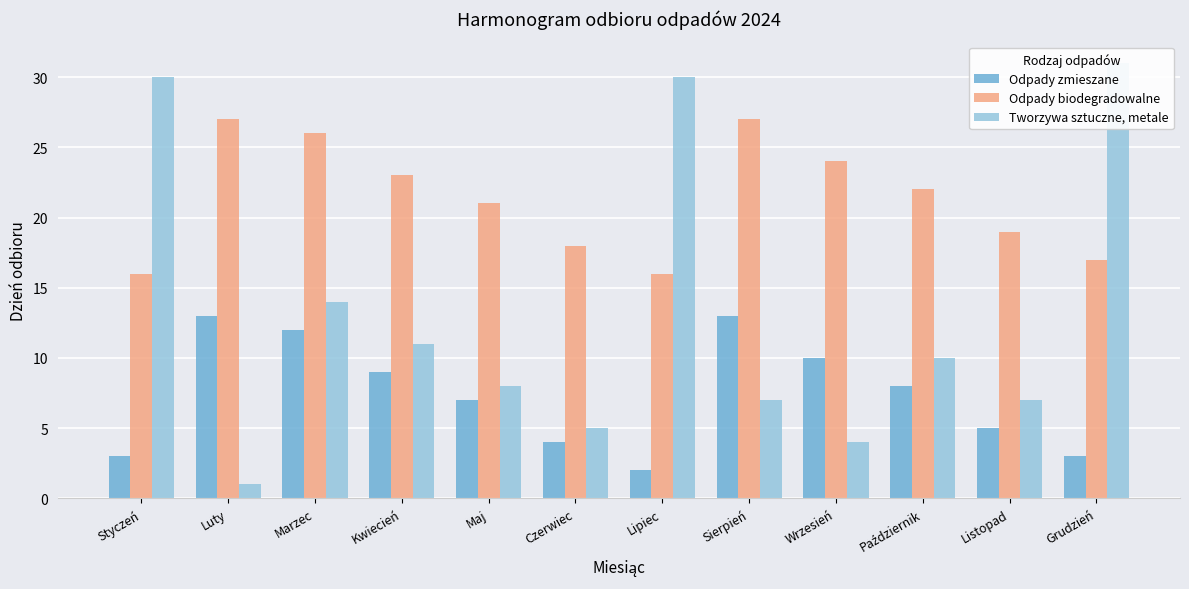

What is the maximum value shown in the chart?

31